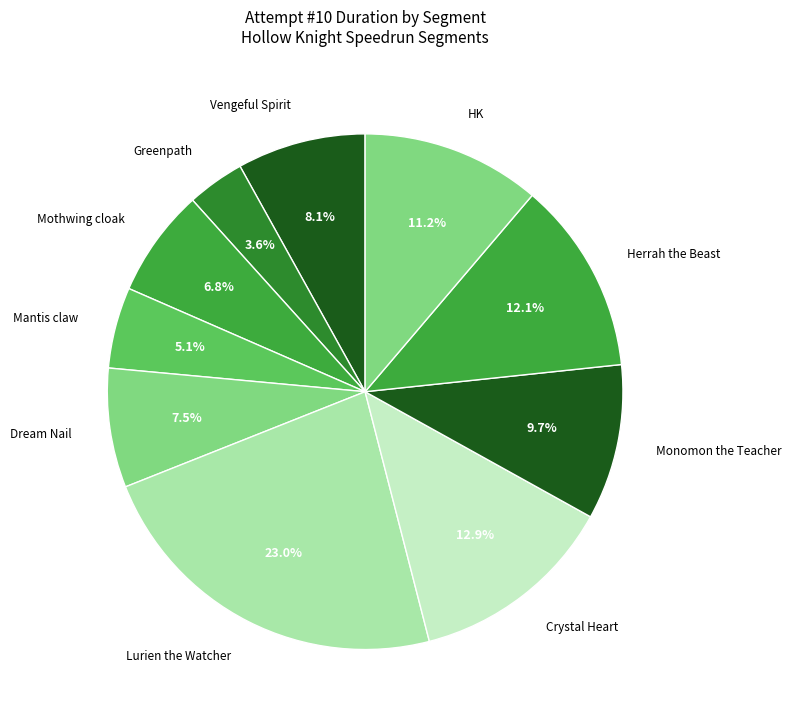

Rank the categories by value from lowest to highest.

Greenpath, Mantis claw, Mothwing cloak, Dream Nail, Vengeful Spirit, Monomon the Teacher, HK, Herrah the Beast, Crystal Heart, Lurien the Watcher